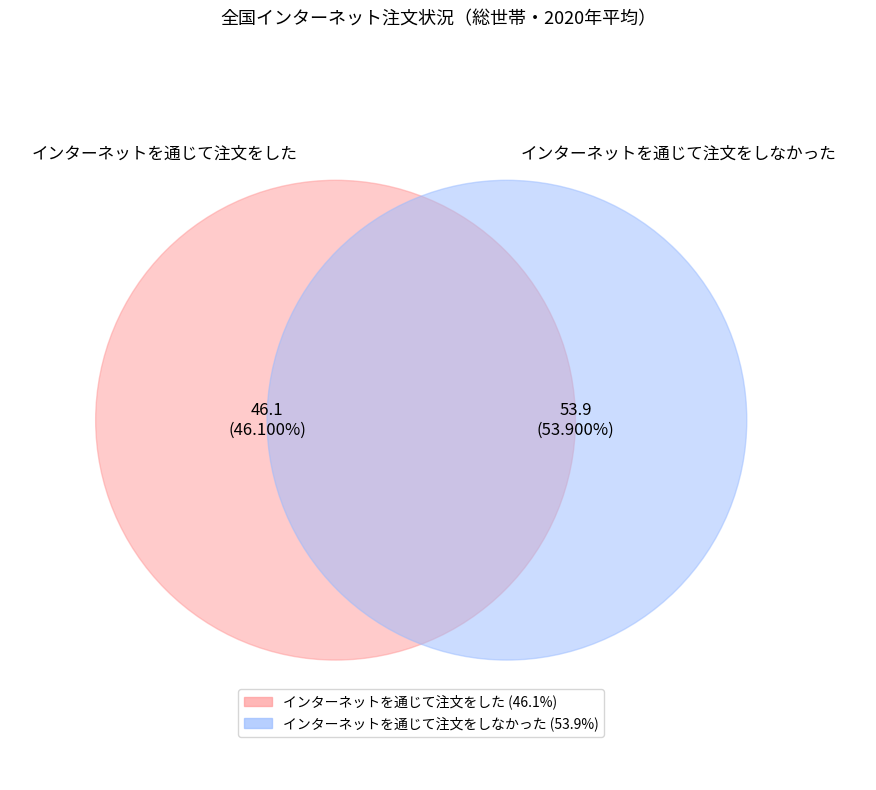

Between インターネットを通じて注文をした and インターネットを通じて注文をしなかった, which is larger?

インターネットを通じて注文をしなかった